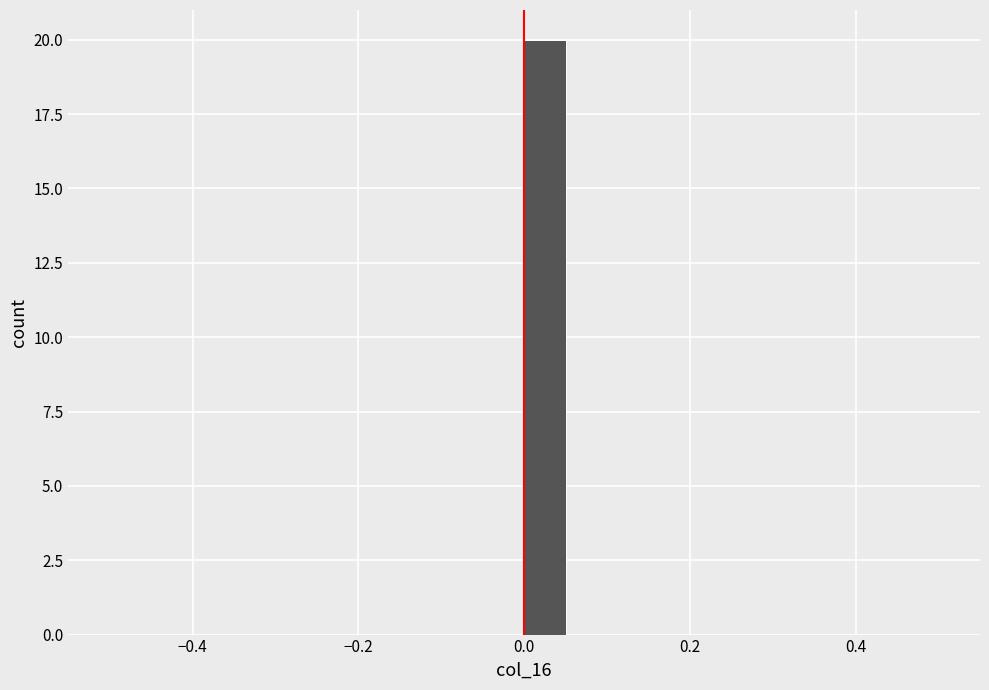

Around what value on the x-axis is the tallest bar? Give the approximate position of its centre, as read against the axis.

0.02